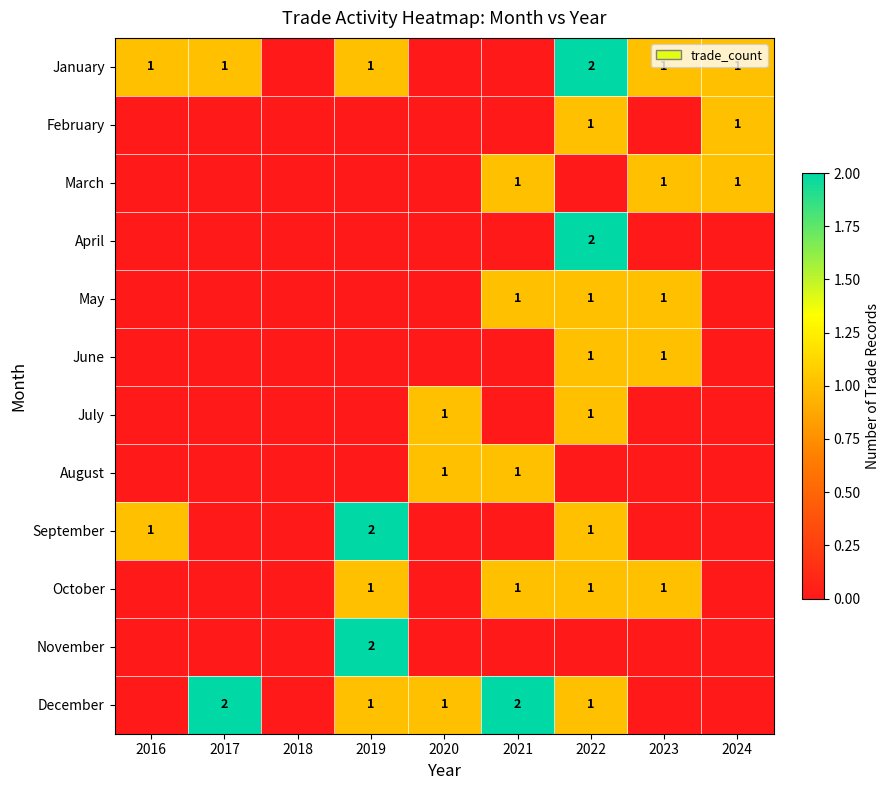

The value of January at 2024 is 2. True or false?

False